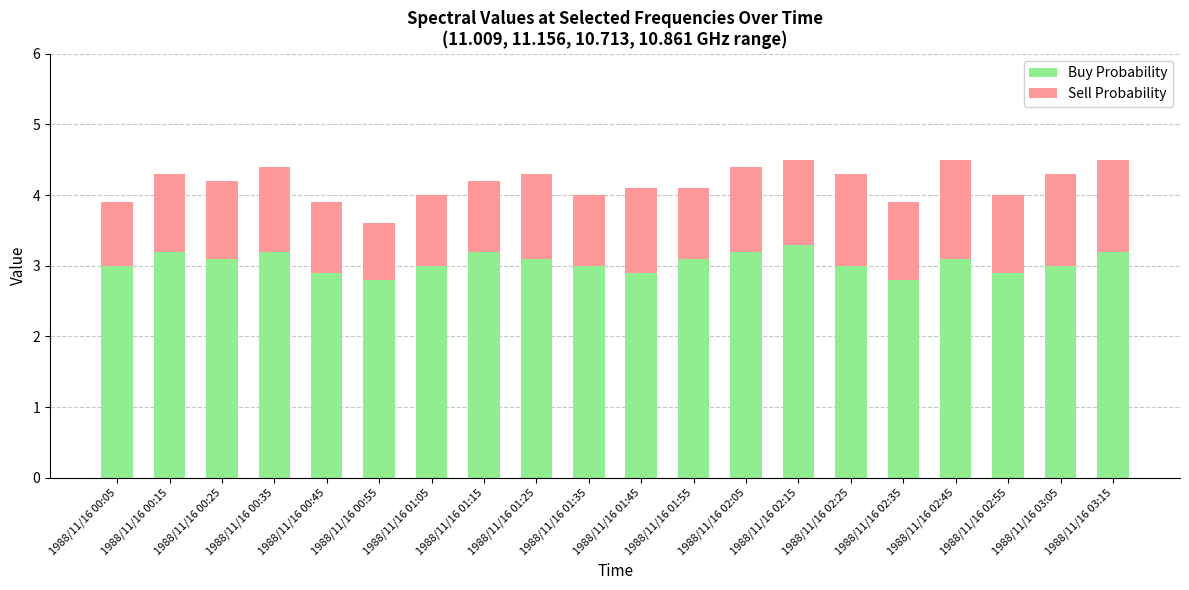

What is the highest value of the Buy Probability series?

3.3